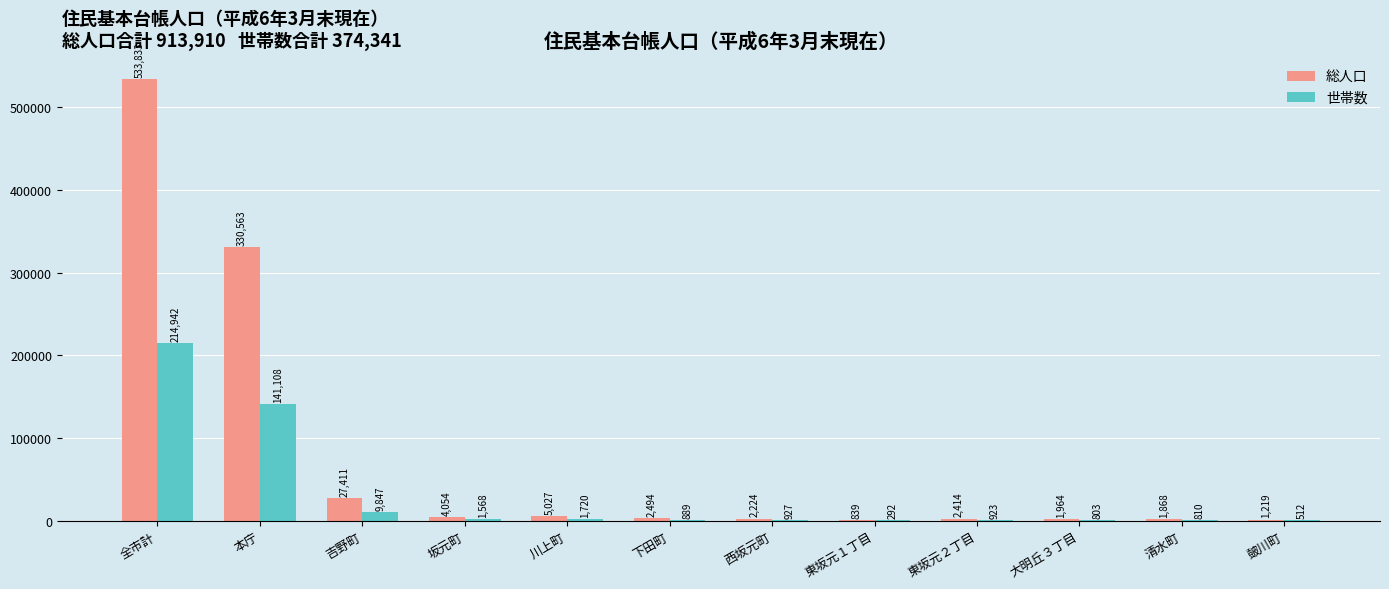

What is the total value across all series at 大明丘３丁目?

2767